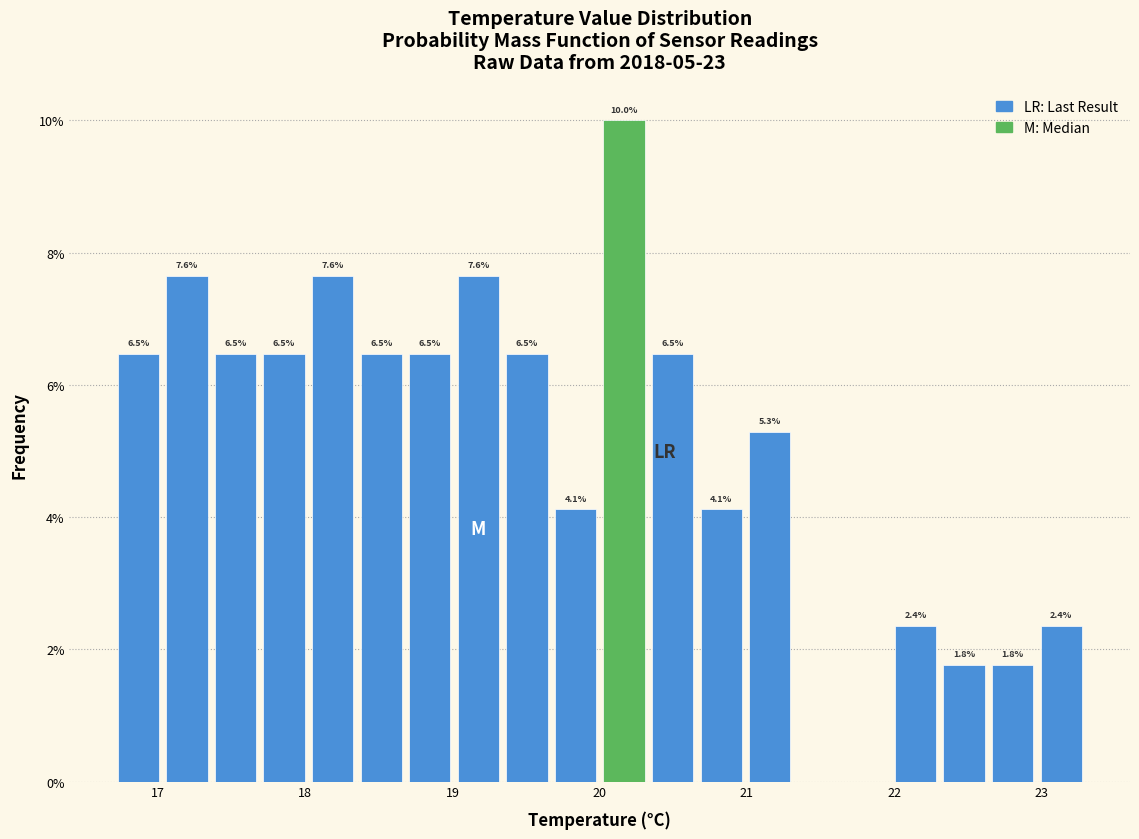

Read against the x-axis, roughly where is the centre of the tallest bar?

20.2